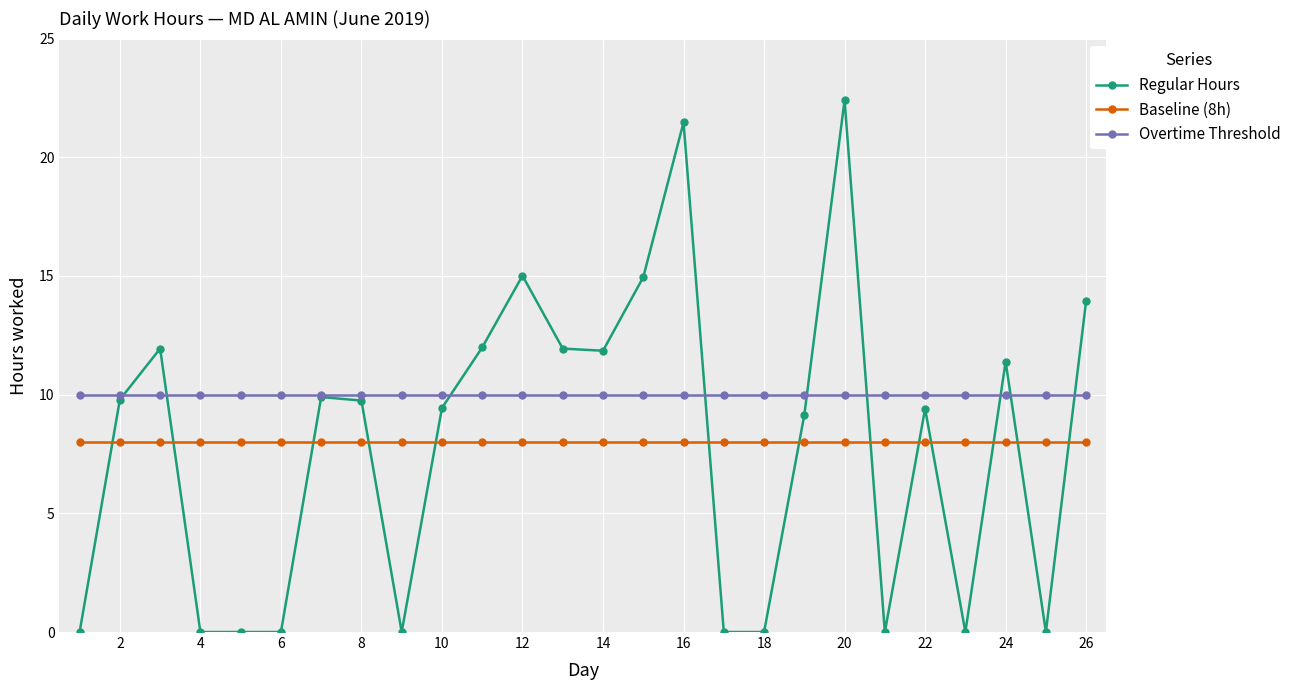

Which series has the largest total across all categories?

Overtime Threshold